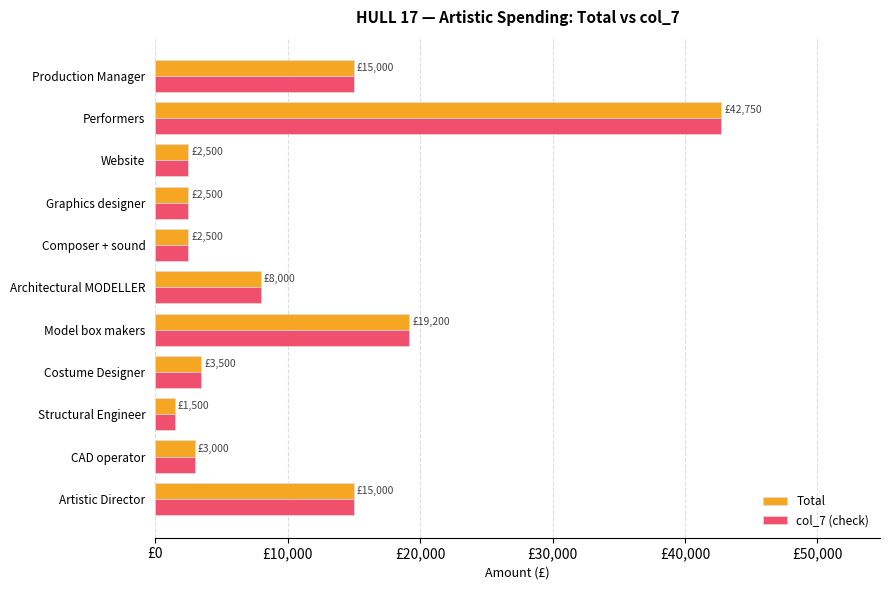

Where is col_7 (check) nearest to the value 22125?

Model box makers